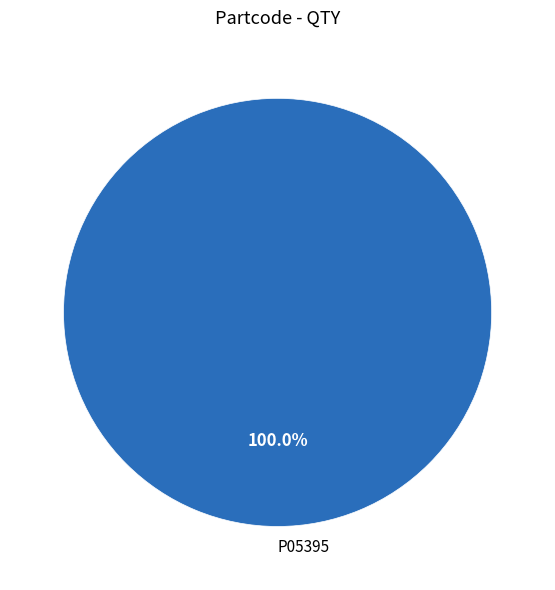

Is there a majority slice in this chart?

Yes